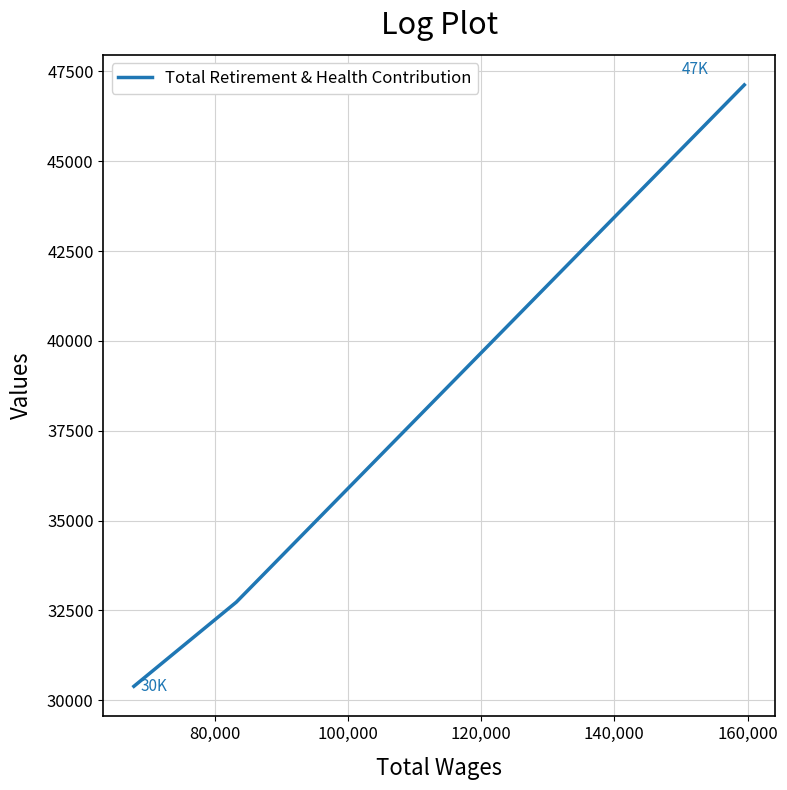

The value at 80,000 is 32729. True or false?

True